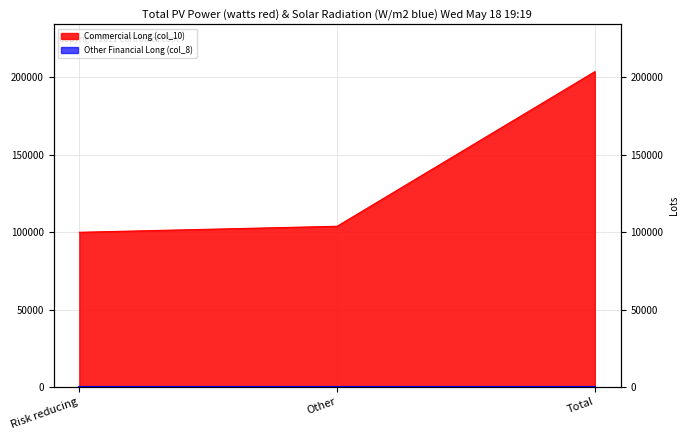

Reading right to left, what are all the values shown in this chart?

203709	103796	99913